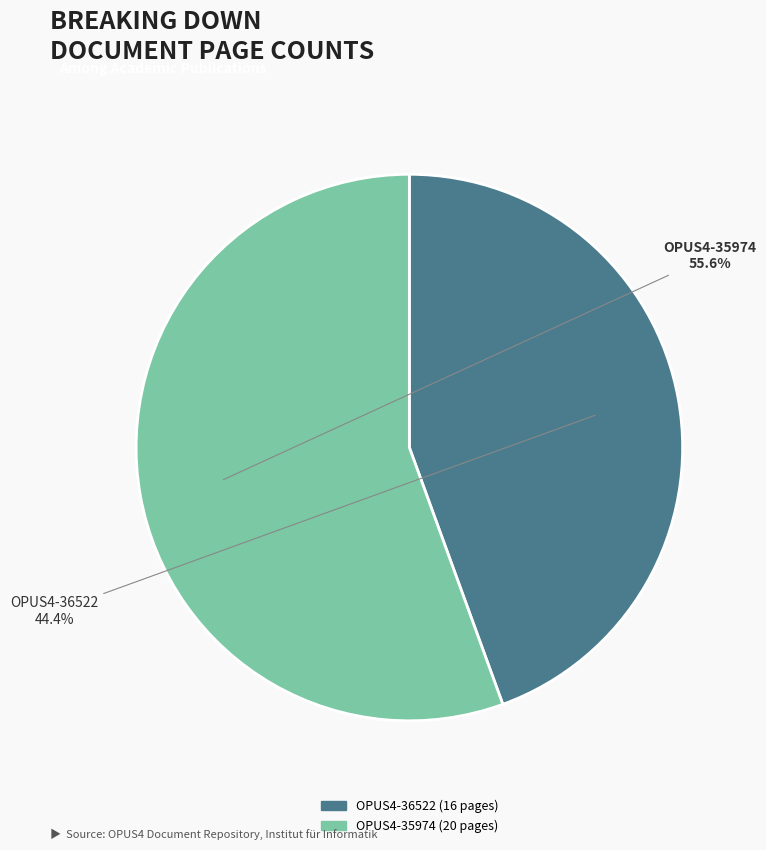

To the nearest percent, what percentage of the pie is OPUS4-36522?

44%